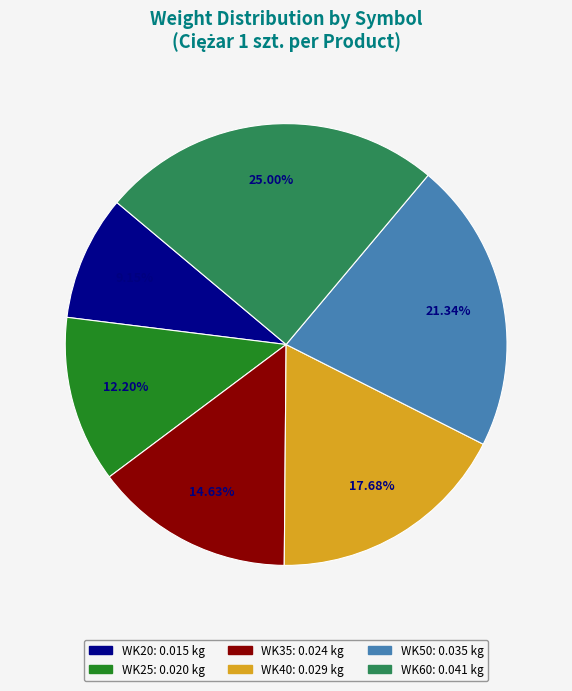

To the nearest percent, what percentage of the pie is WK20?

9%